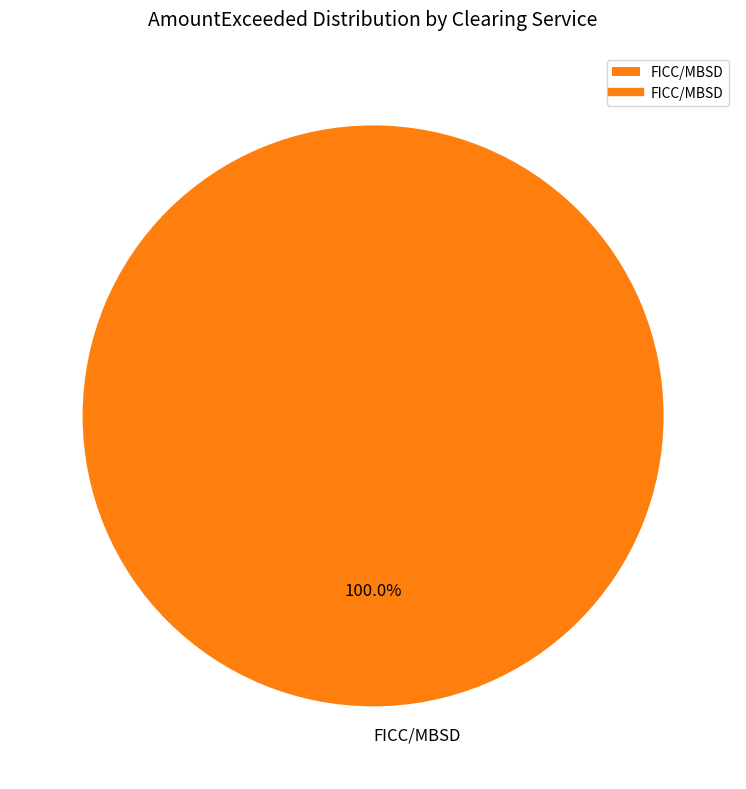

Rank the categories by value from lowest to highest.

FICC/MBSD